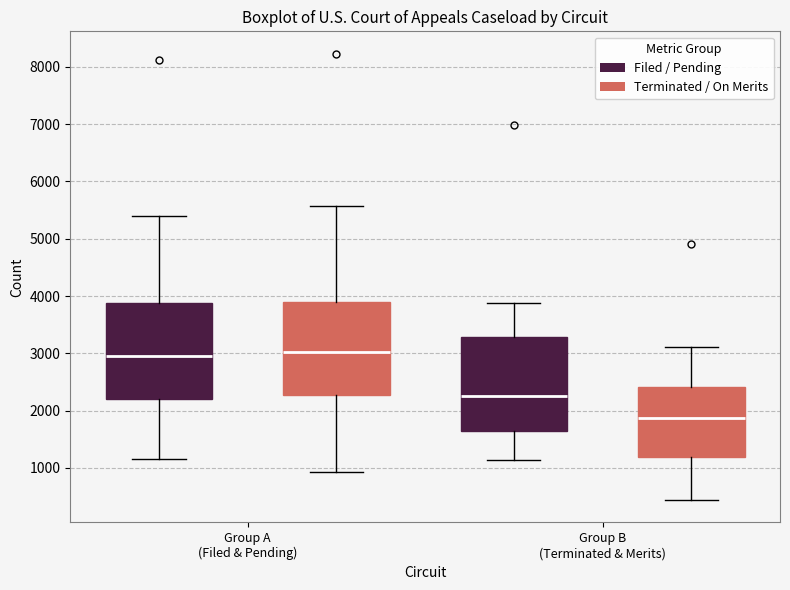

Reading left to right, transcribe this box plot: for each box, give where its median line is, the range the box spans, and where its two whiskers end, as read against the y-axis. The values are not printed on the chart, so give them approximately, as read against the axis.

Group A (Filed & Pending) (Filed / Pending): median 3000, box 2200 to 3900, whiskers 1200 to 5400
Group A (Filed & Pending) (Terminated / On Merits): median 3000, box 2300 to 3900, whiskers 900 to 5600
Group B (Terminated & Merits) (Filed / Pending): median 2300, box 1600 to 3300, whiskers 1100 to 3900
Group B (Terminated & Merits) (Terminated / On Merits): median 1900, box 1200 to 2400, whiskers 400 to 3100